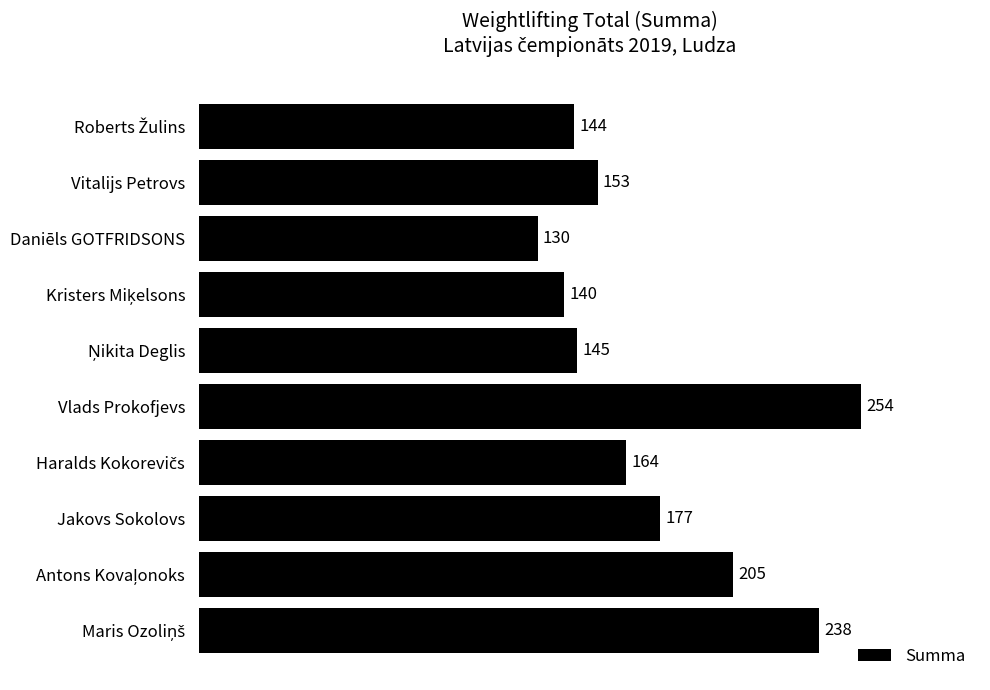

Which has a higher value, Jakovs Sokolovs or Vlads Prokofjevs?

Vlads Prokofjevs